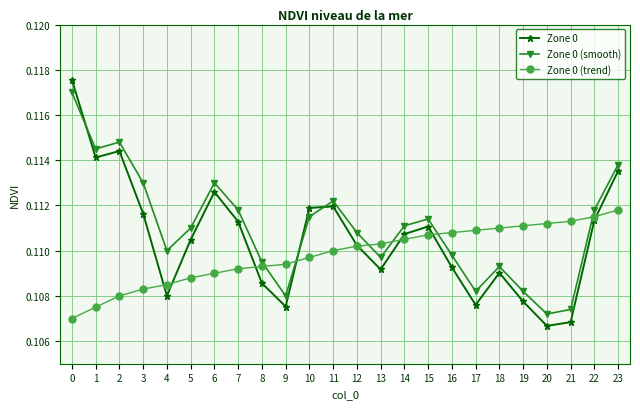

Rank the series at 5 from lowest to highest value.

Zone 0 (trend), Zone 0, Zone 0 (smooth)